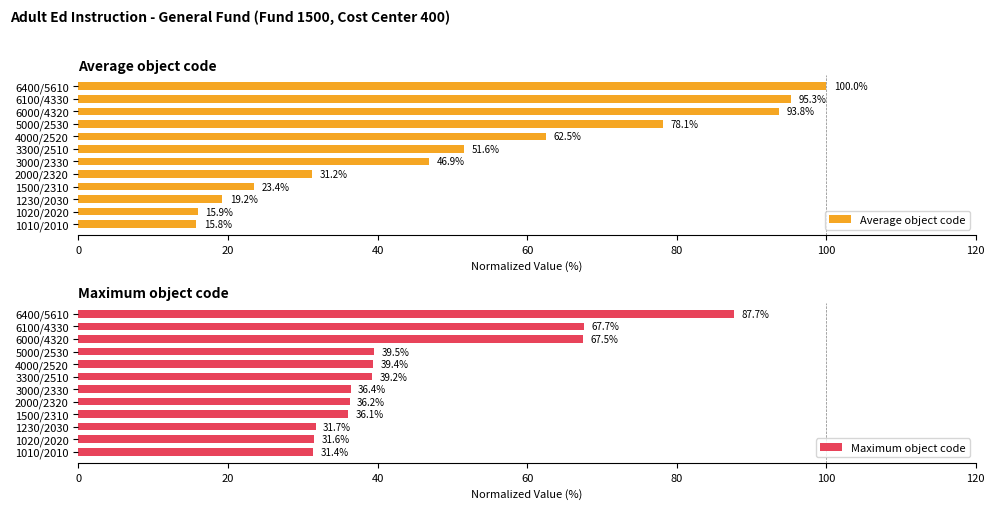

How many bars are there in total?

24